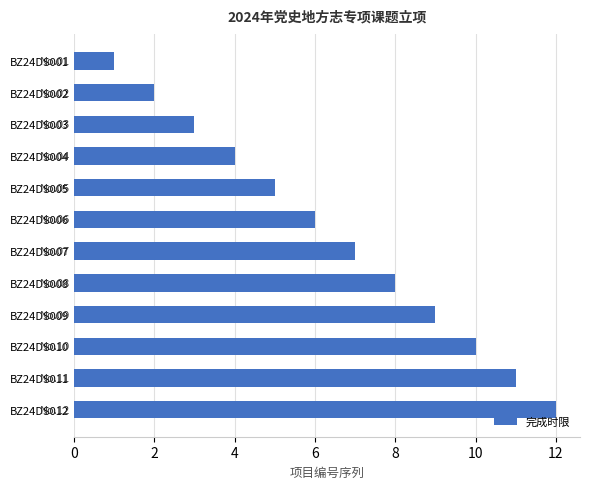

What is the difference between the maximum and minimum values?

11